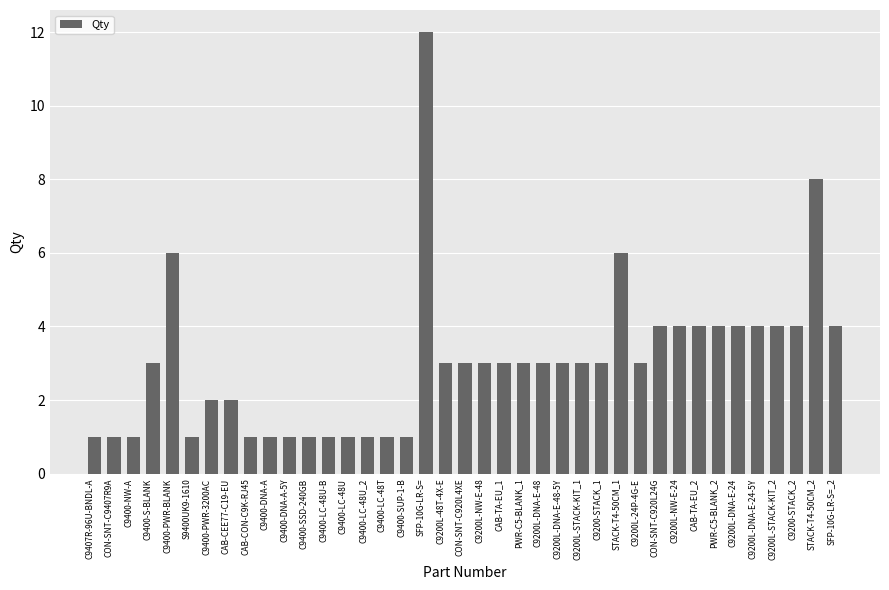

What is the sum of the values at CON-SNT-C920L24G and PWR-C5-BLANK_1?

7